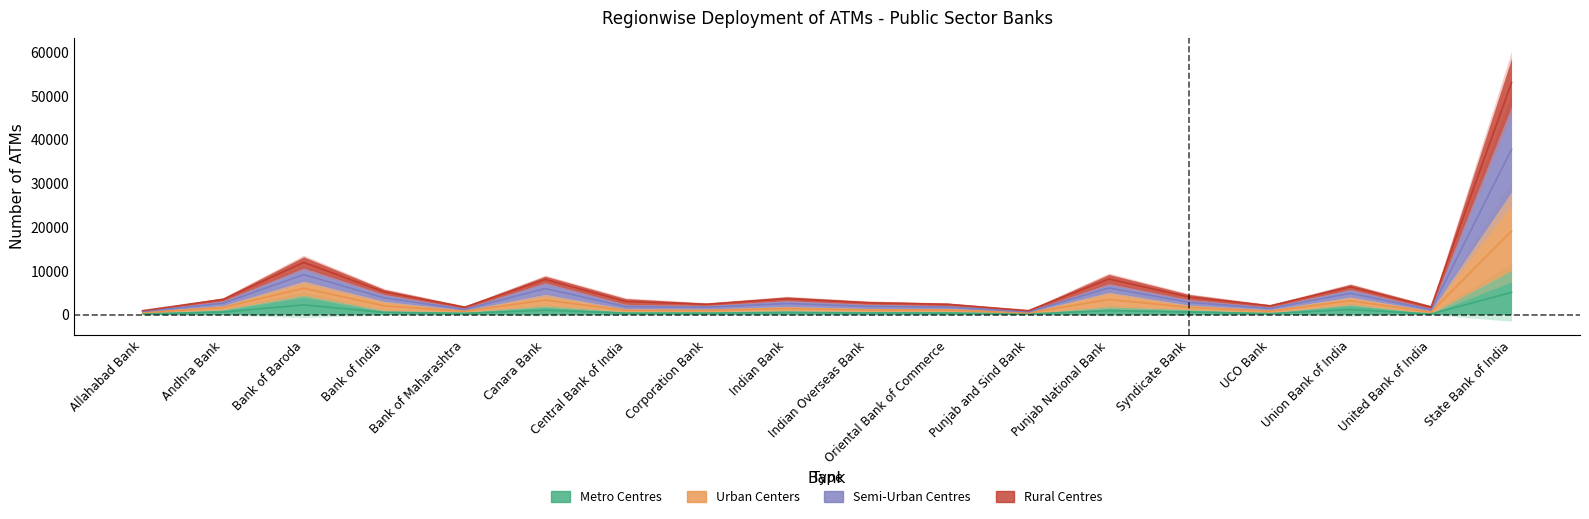

True or false: Urban Centers has more than 0 interior local peaks.

True